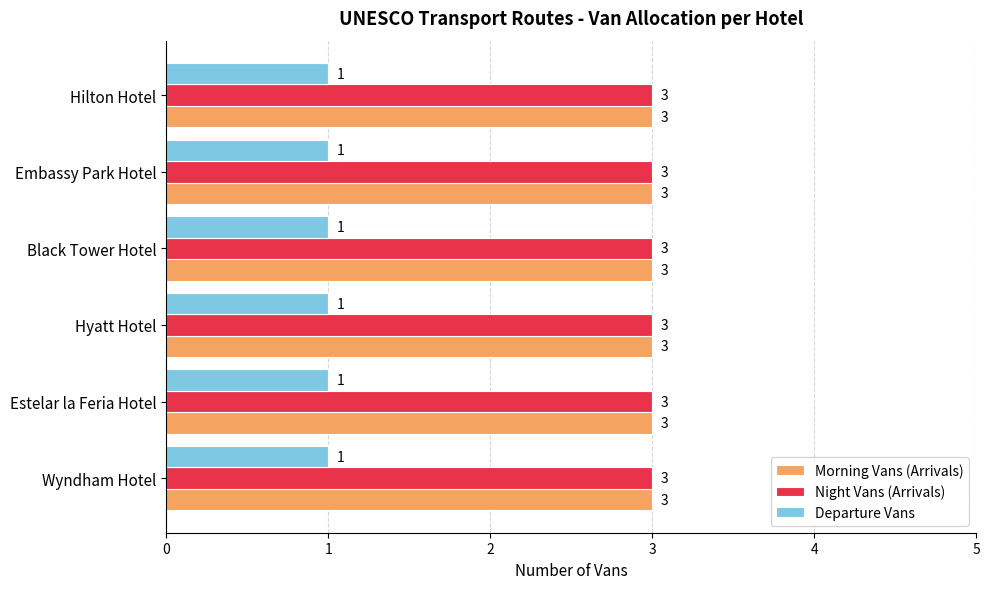

At how many categories does at least one series exceed 1?

6